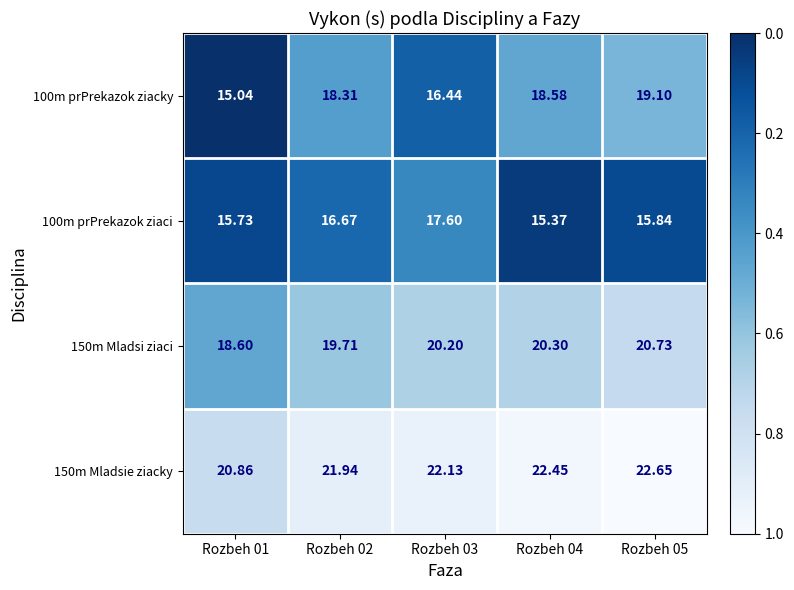

Between Rozbeh 04 and Rozbeh 05, which series saw the biggest shift?

100m prPrekazok ziacky